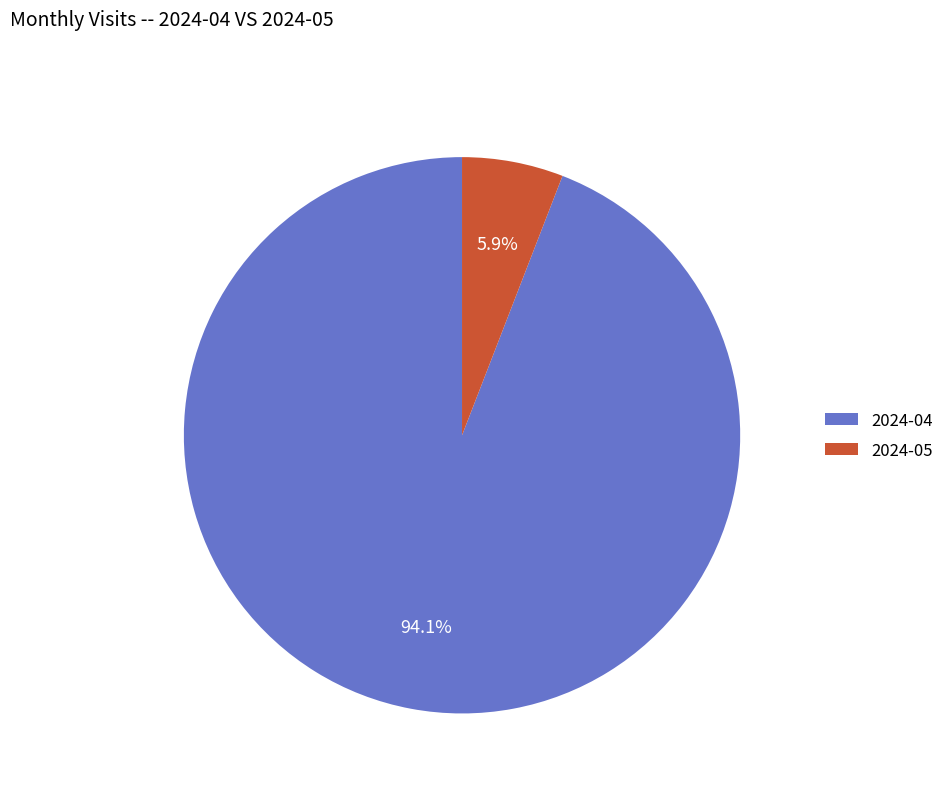

How many segments does this pie chart have?

2